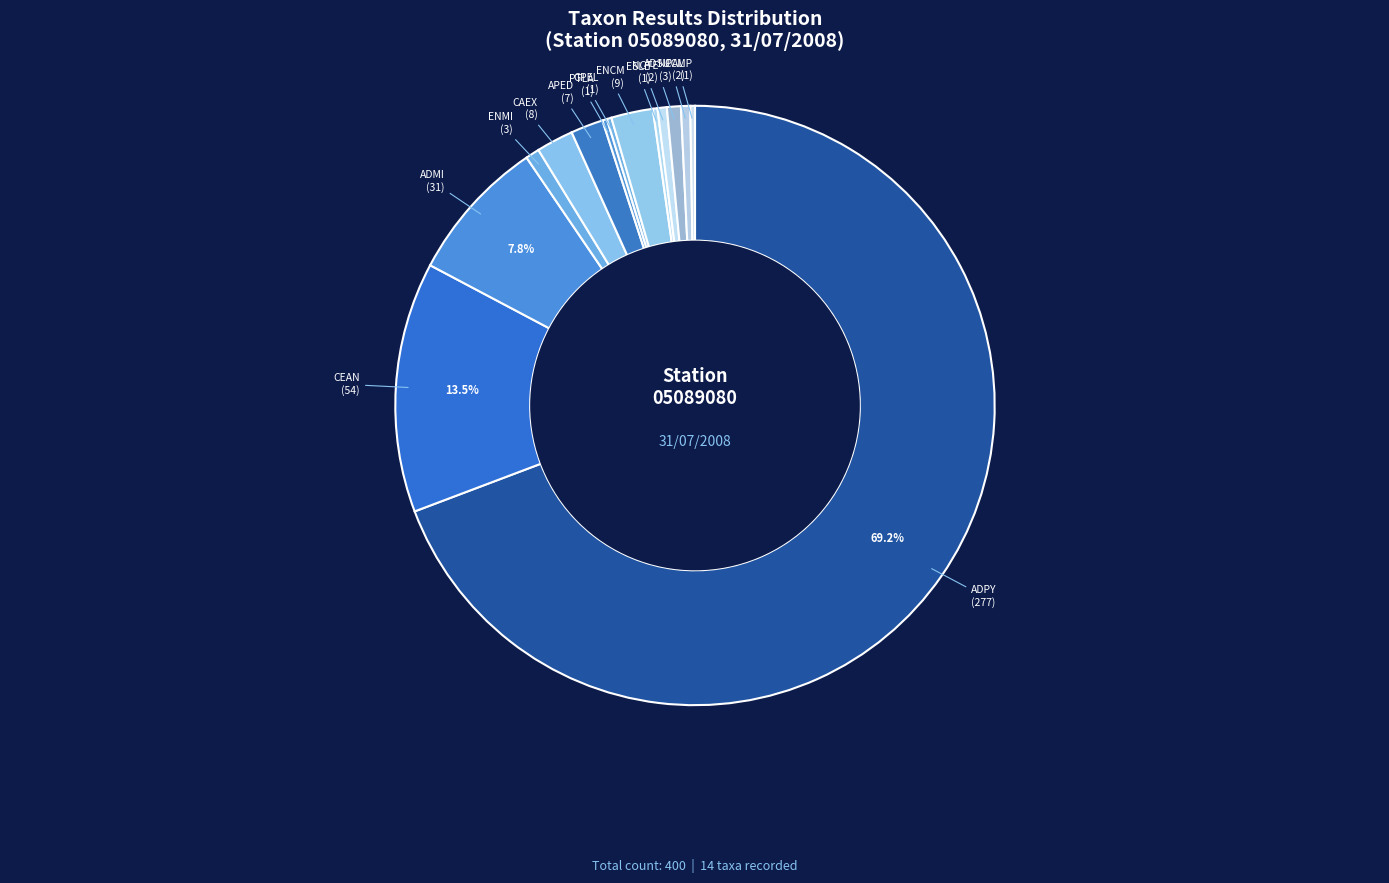

To the nearest percent, what is the average slice percentage?

7%